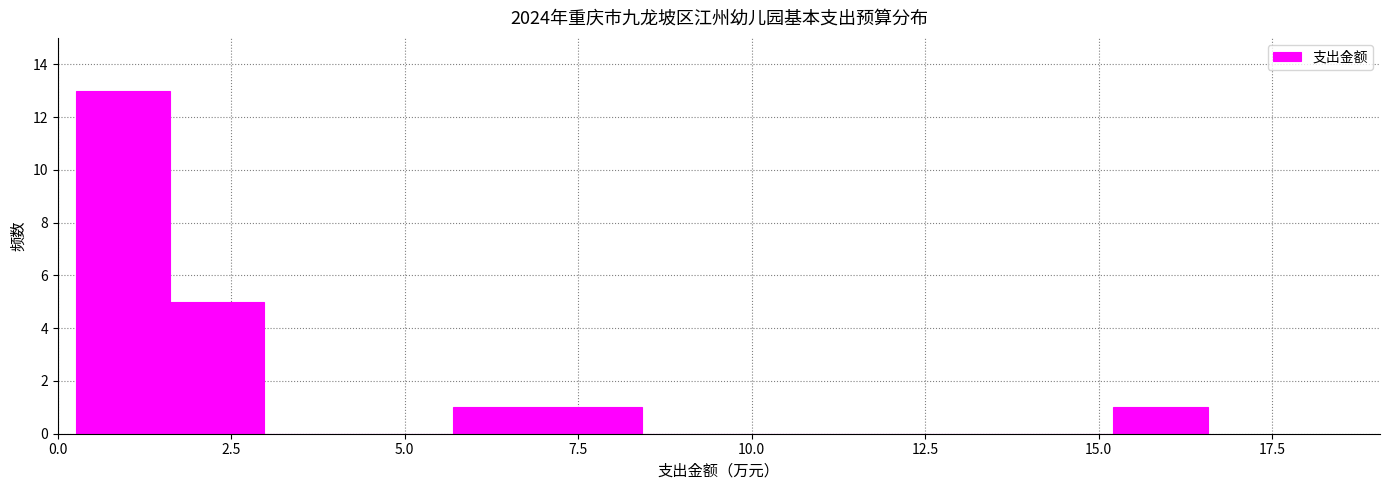

Read against the x-axis, roughly where is the centre of the tallest bar?

1.0